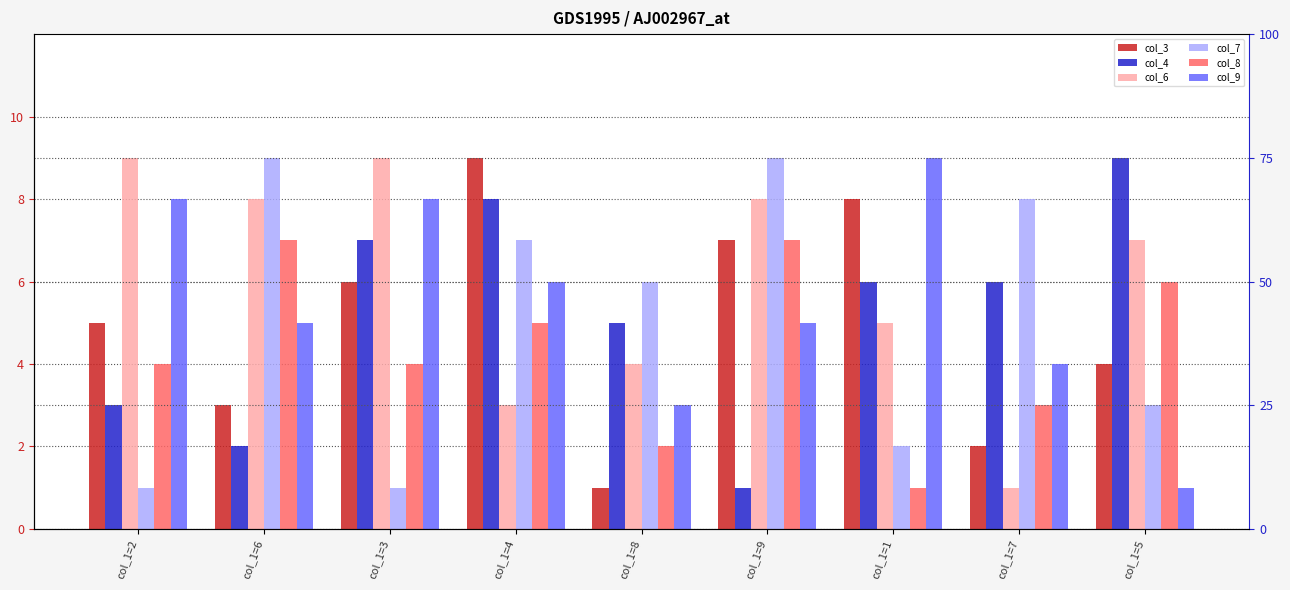

How many distinct data groups are displayed?

6